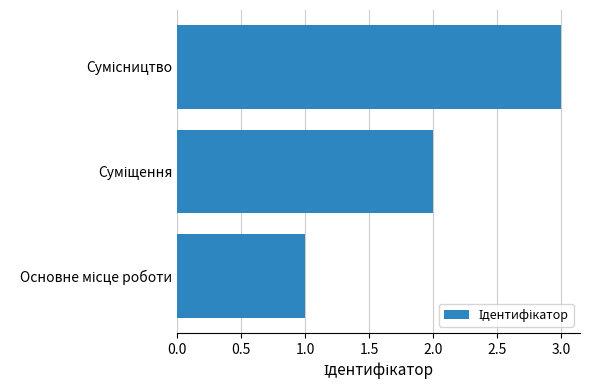

What is the sum of all values?

6